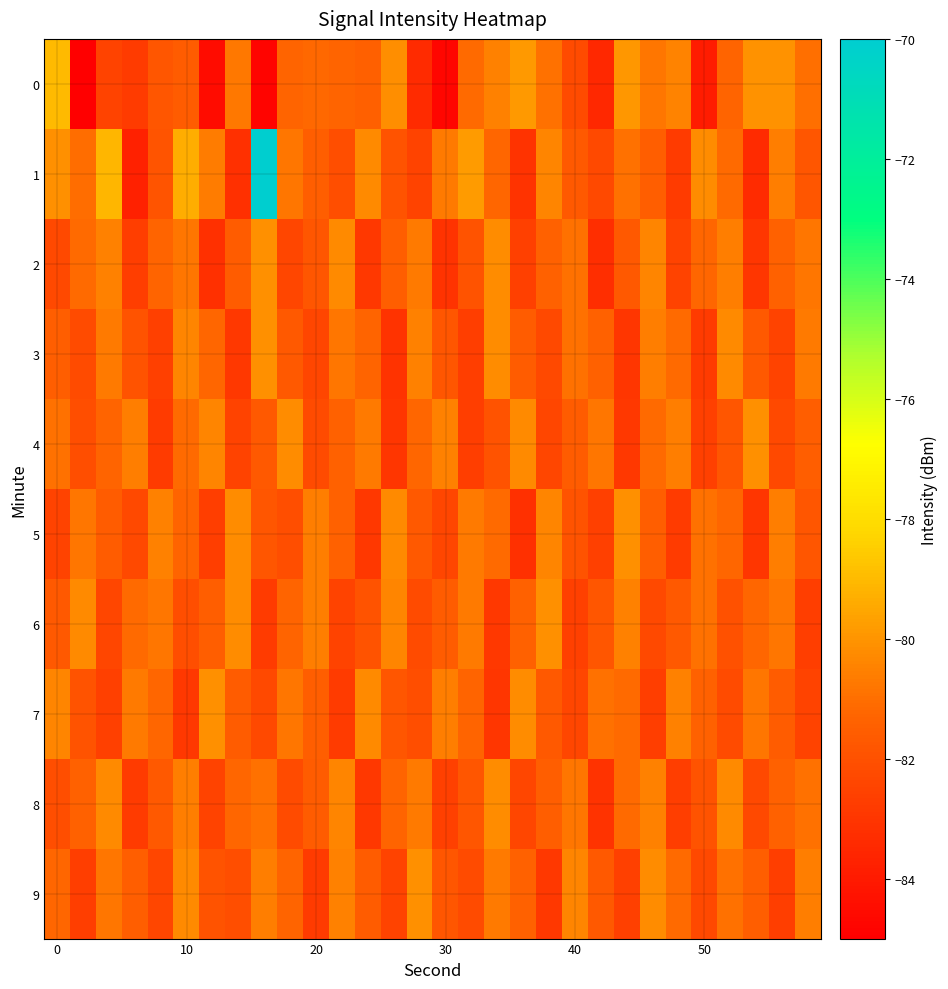

Count the number of categories in the chart.

30